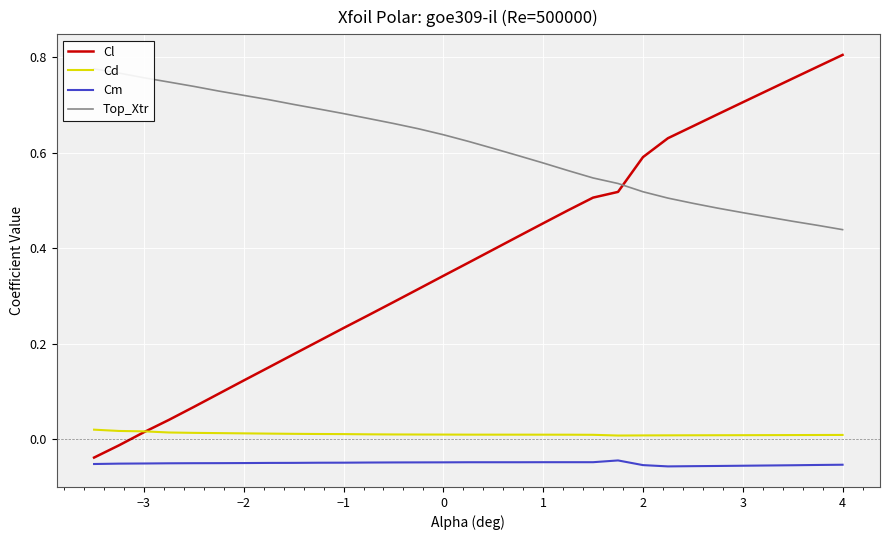

Is it true that Cl equals 0.2 at 4?

False